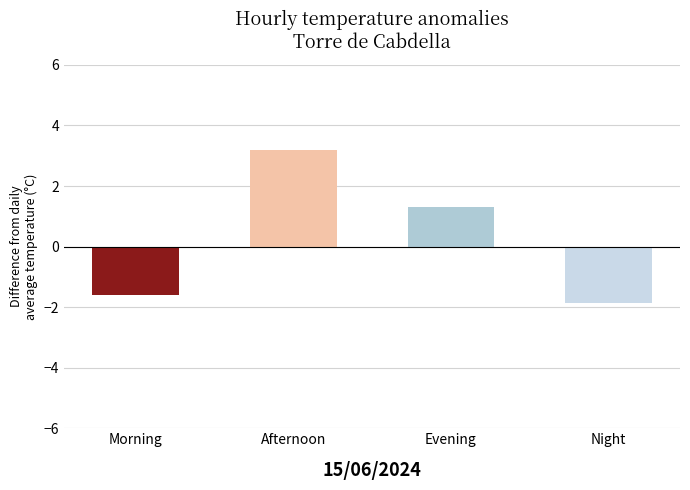

Where is the data nearest to the value 0?

Evening